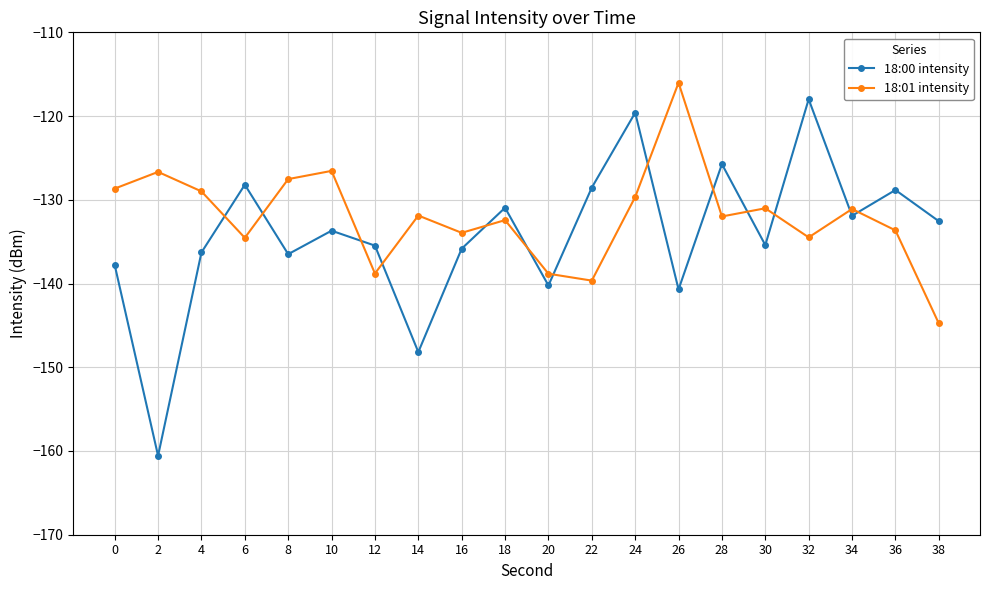

True or false: 18:00 intensity has a value of -182.8 at 8.

False